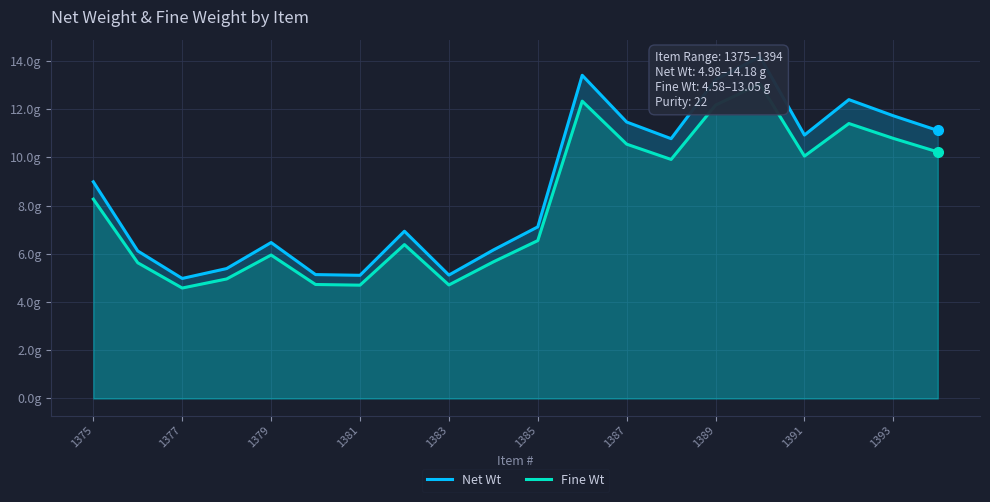

How many lines are shown in the chart?

2